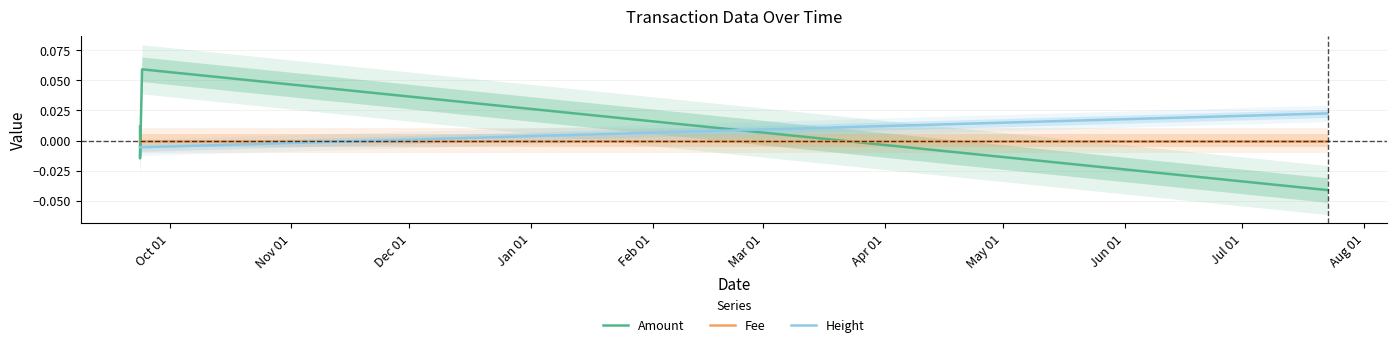

Reading right to left, transcribe all the data shown in this chart.

Amount: -0.0	0.1	-0.0	-0.0	0.0
Fee: 0.0	0.0	0.0	0.0	0.0
Height: 0.0	-0.0	-0.0	-0.0	-0.0